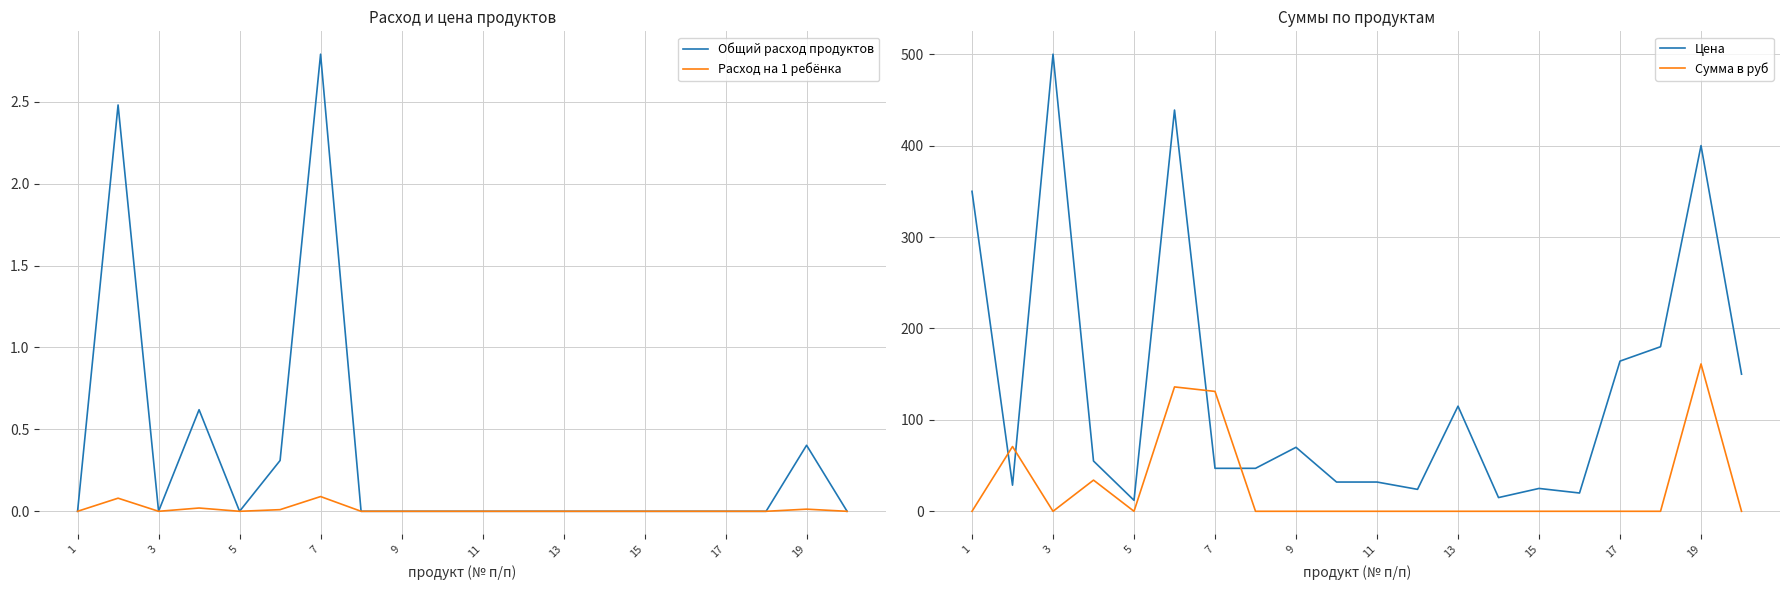

Is it true that Сумма в руб equals 0.0 at 13?

True